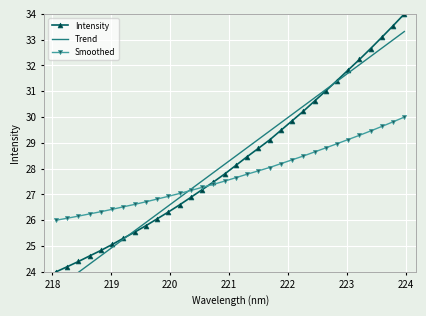

At how many categories does at least one series exceed 32?

5